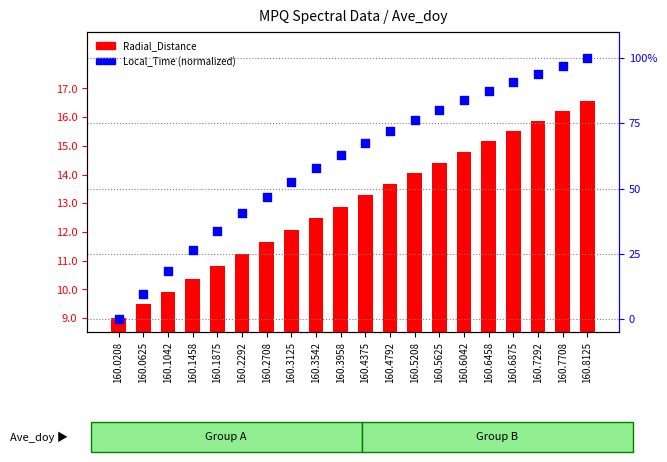

At which category is the sum across all series the highest?

160.8125